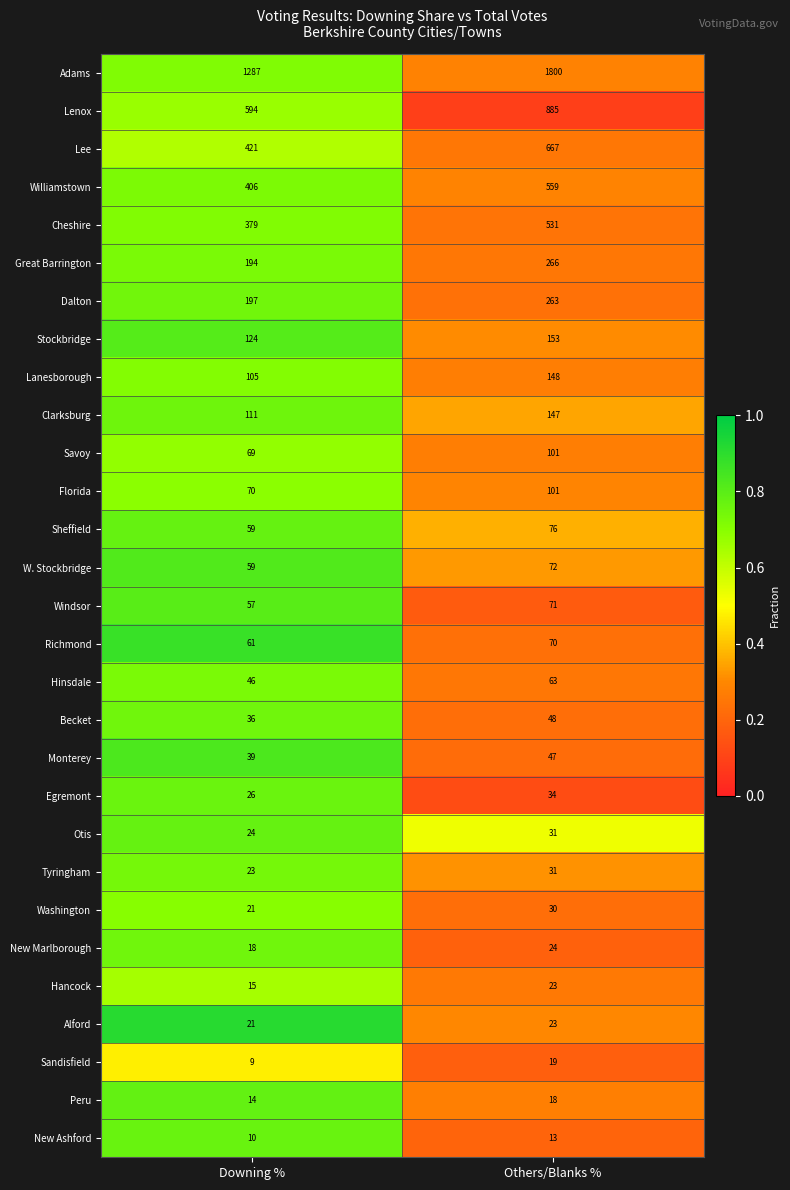

Is the value of Savoy at Others/Blanks % greater than the value of Williamstown at Downing %?

No